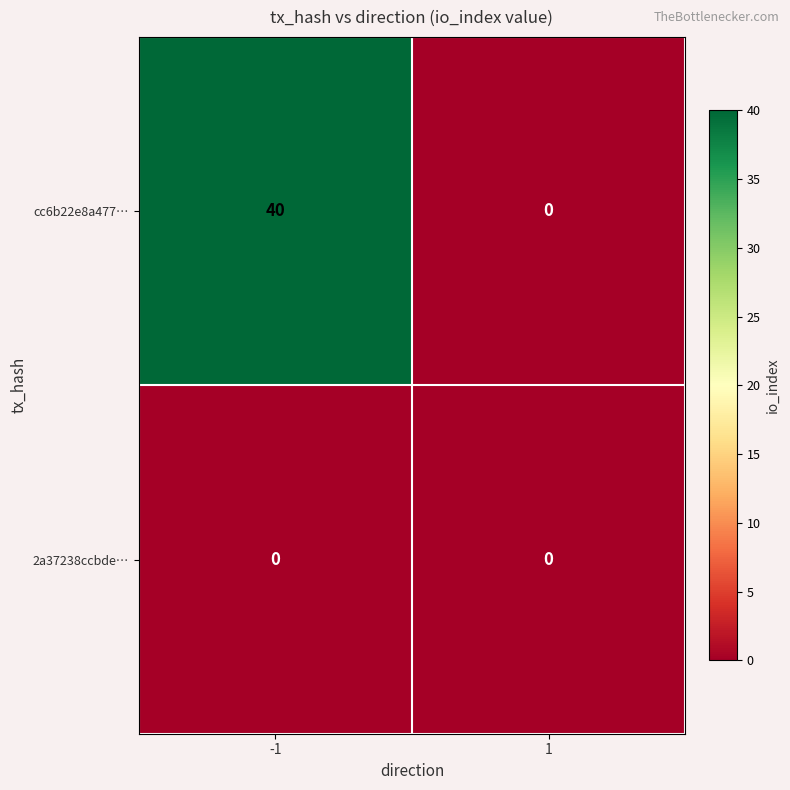

At how many categories does at least one series exceed 32?

1